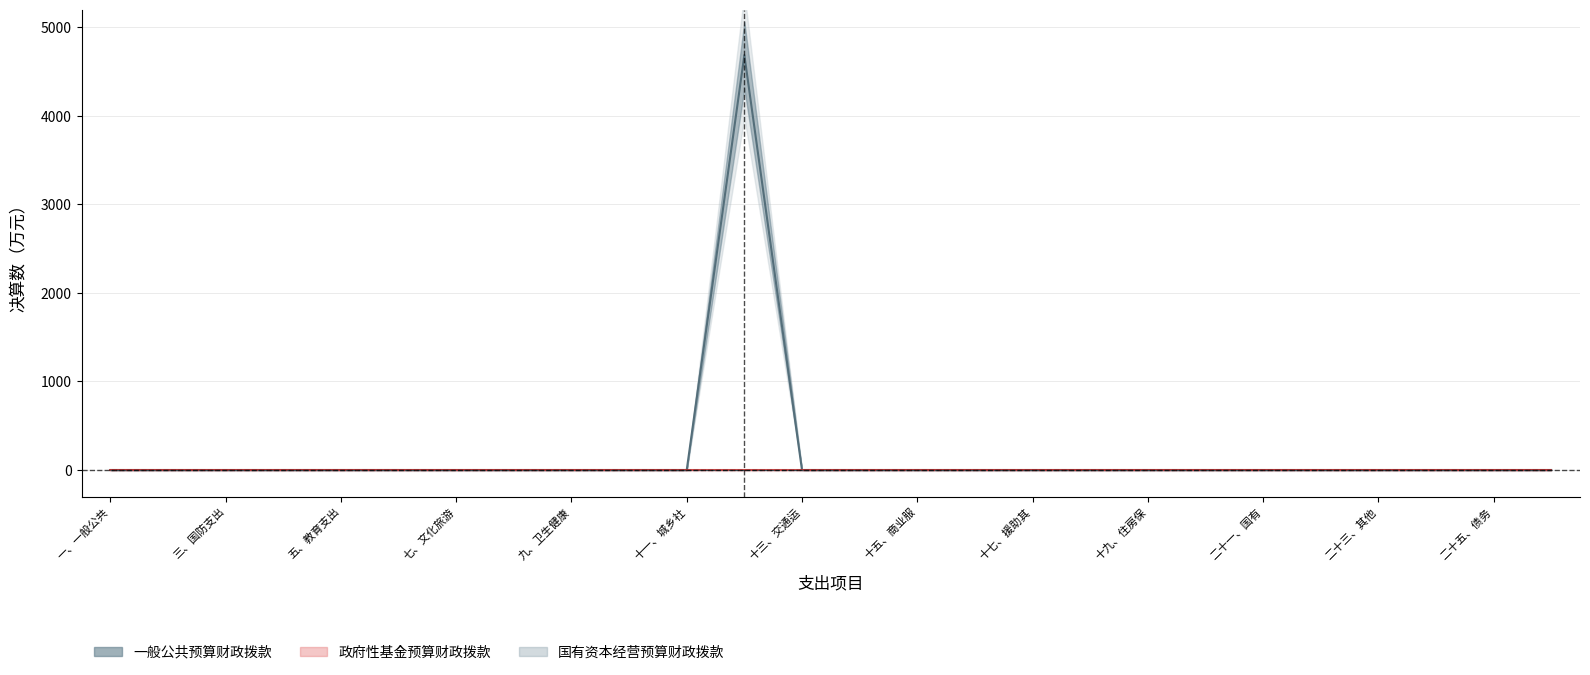

What is the difference between the maximum and minimum values in the 一般公共预算财政拨款 series?

4685.8